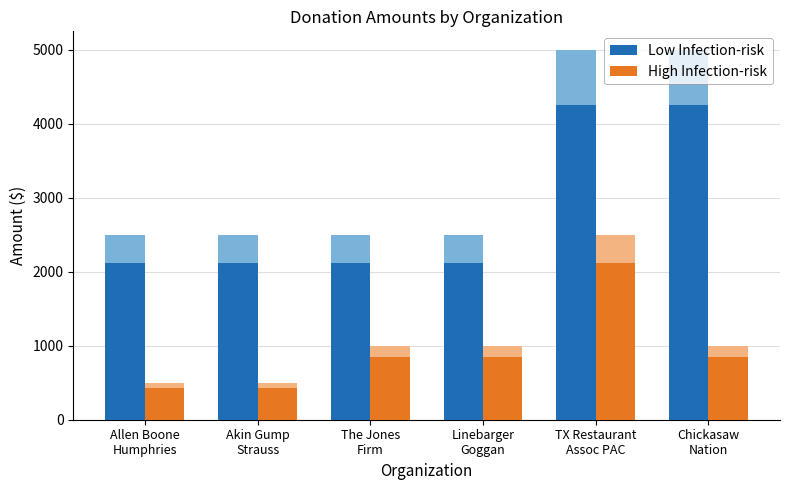

How many data points in High Infection-risk are less than 850?

2